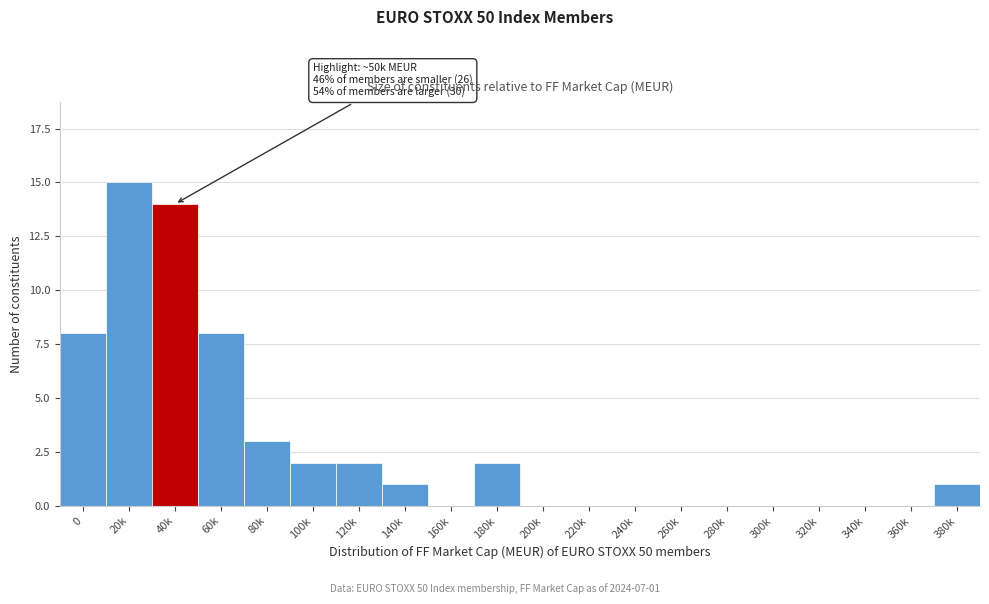

Reading left to right, list all the values displayed in this chart.

0=8	20k=15	40k=14	60k=8	80k=3	100k=2	120k=2	140k=1	160k=0	180k=2	200k=0	220k=0	240k=0	260k=0	280k=0	300k=0	320k=0	340k=0	360k=0	380k=1